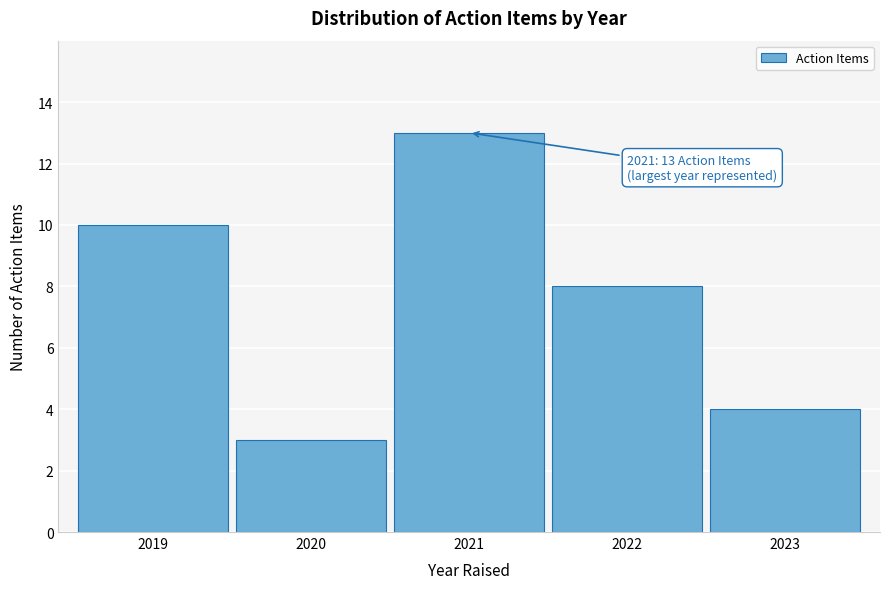

Reading right to left, list all the values displayed in this chart.

2023=4	2022=8	2021=13	2020=3	2019=10